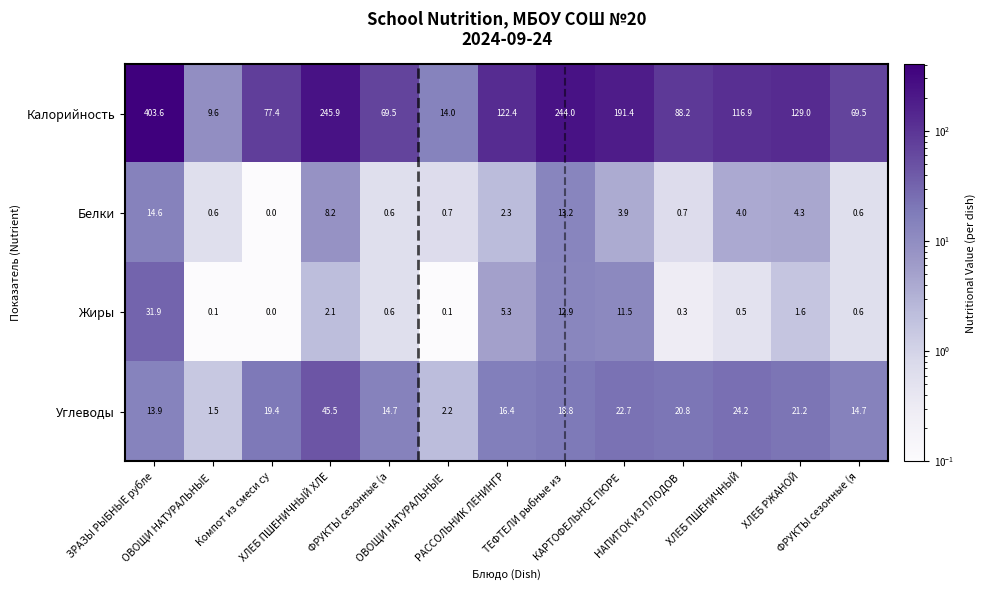

At which category is the sum across all series the highest?

ЗРАЗЫ РЫБНЫЕ рубле